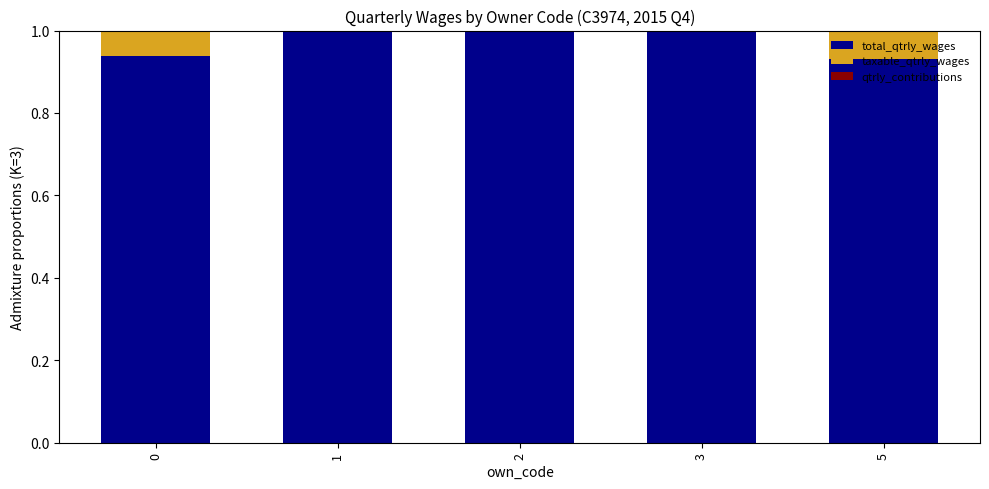

The total_qtrly_wages series shows 0.6 at 3. True or false?

False